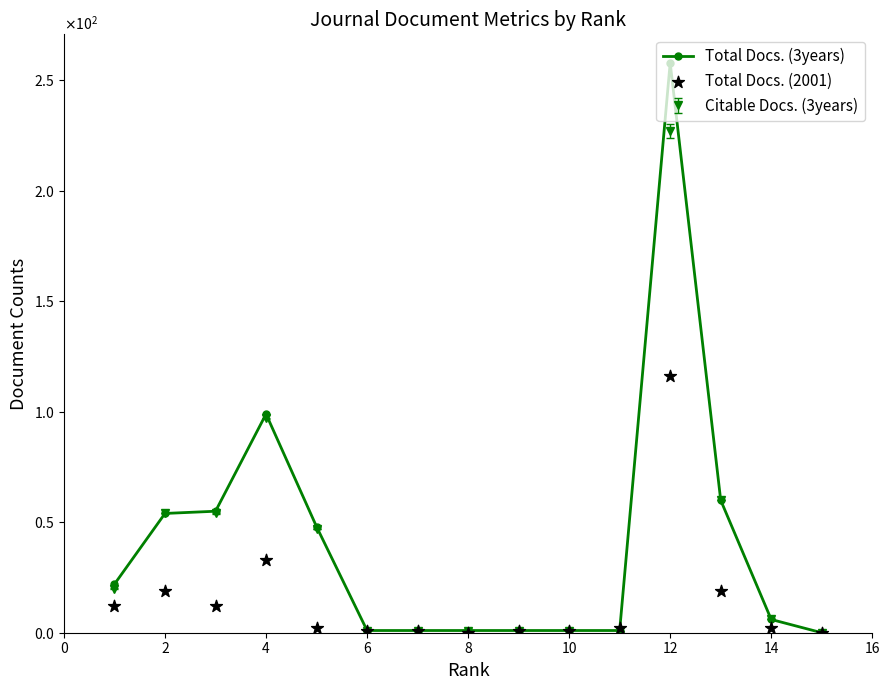

Which series has the largest total across all categories?

Total Docs. (3years)